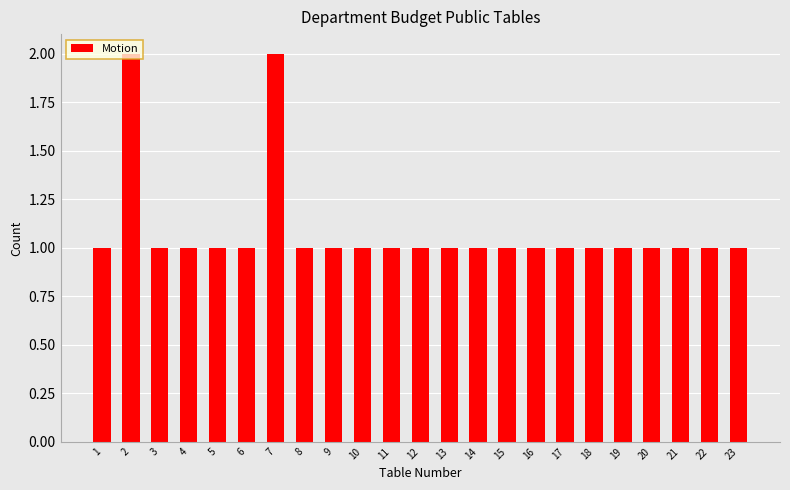

The value at 9 is 1. True or false?

True